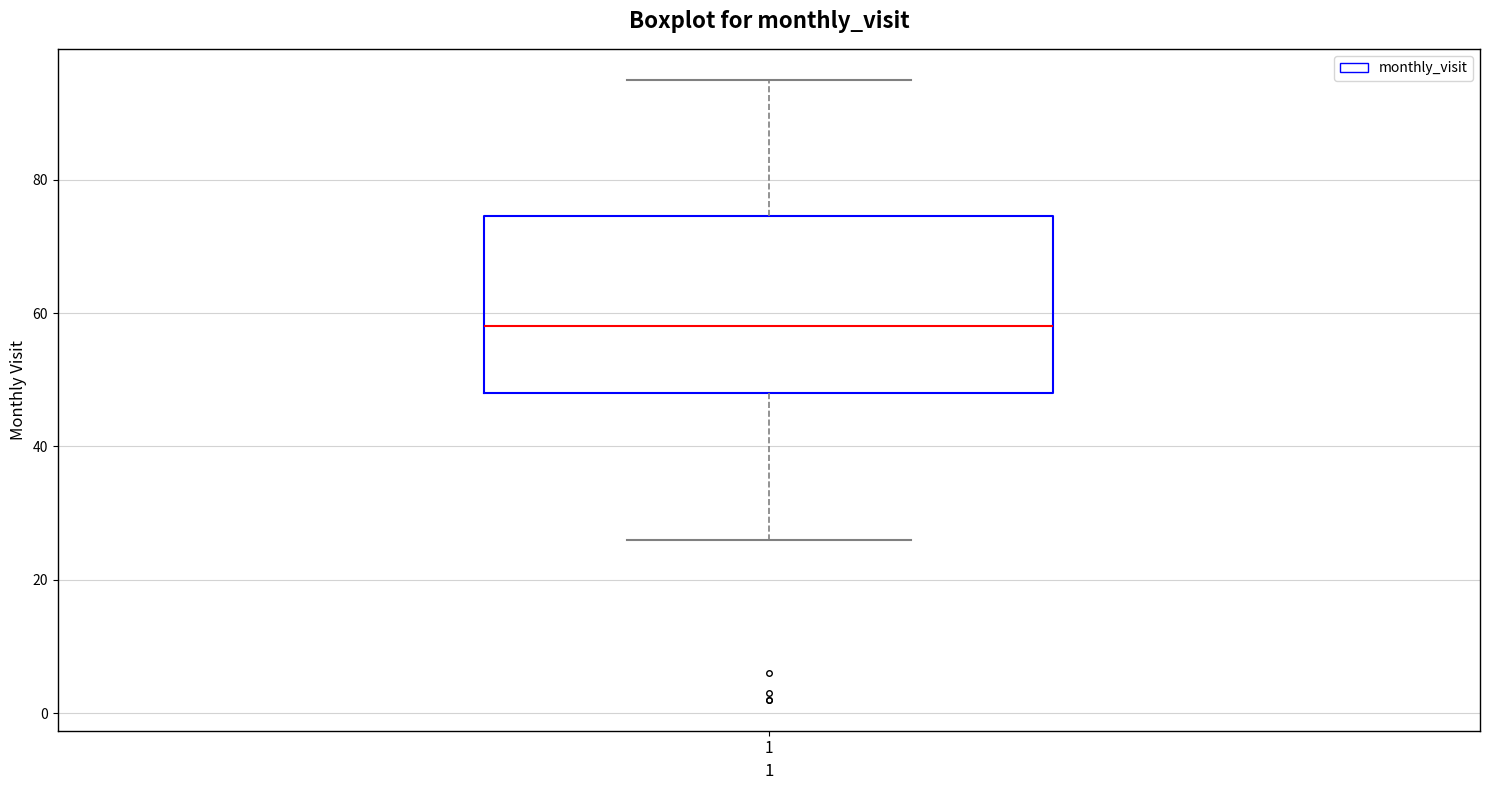

Transcribe this box plot: give where the median line is, the range the box spans, and where the two whiskers end, as read against the y-axis. The values are not printed on the chart, so give them approximately, as read against the axis.

median 58, box 48 to 74, whiskers 26 to 96